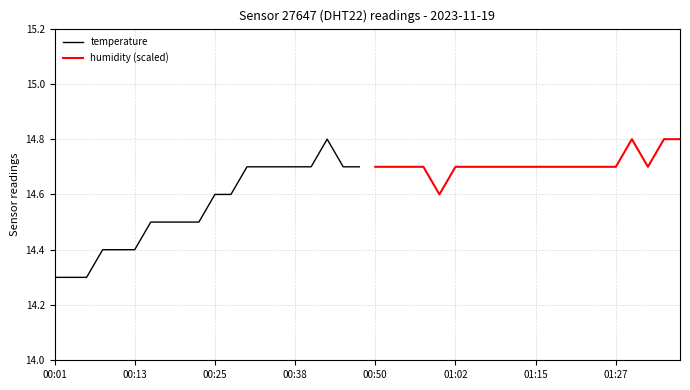

What is the highest value of the temperature series?

14.8